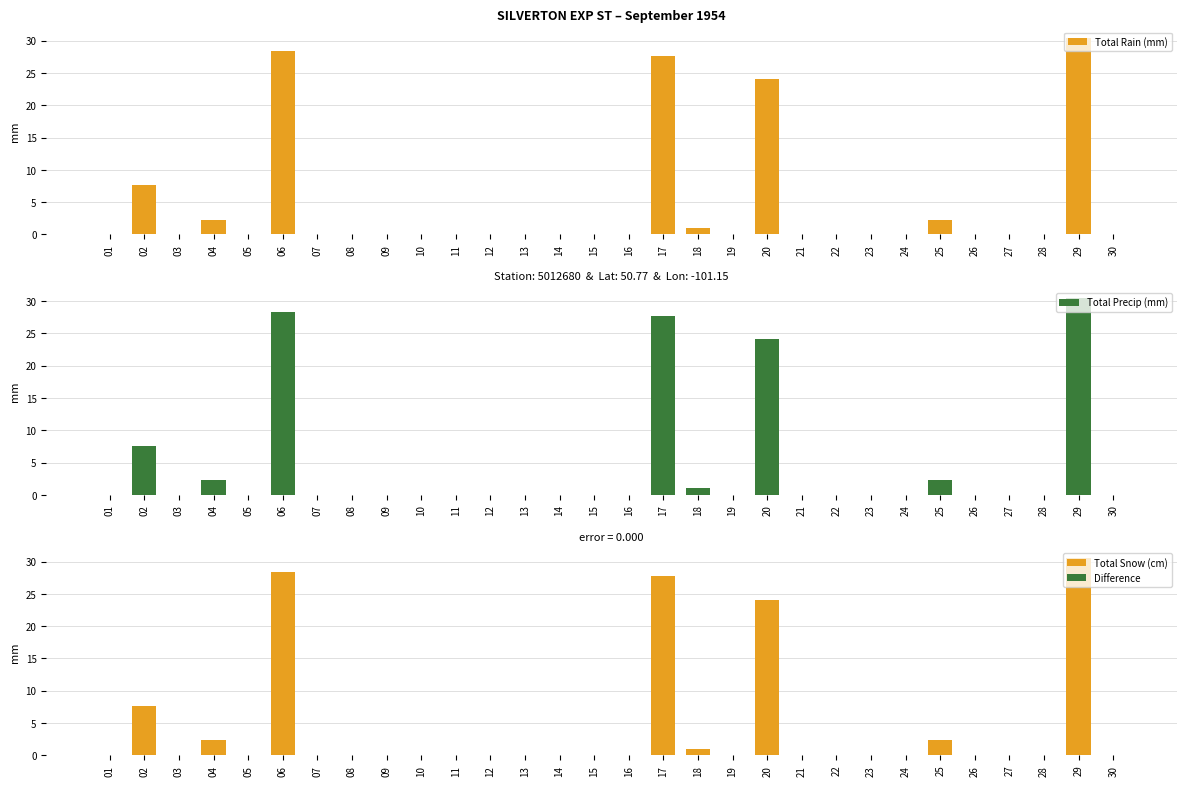

Between 03 and 04, which is larger?

04